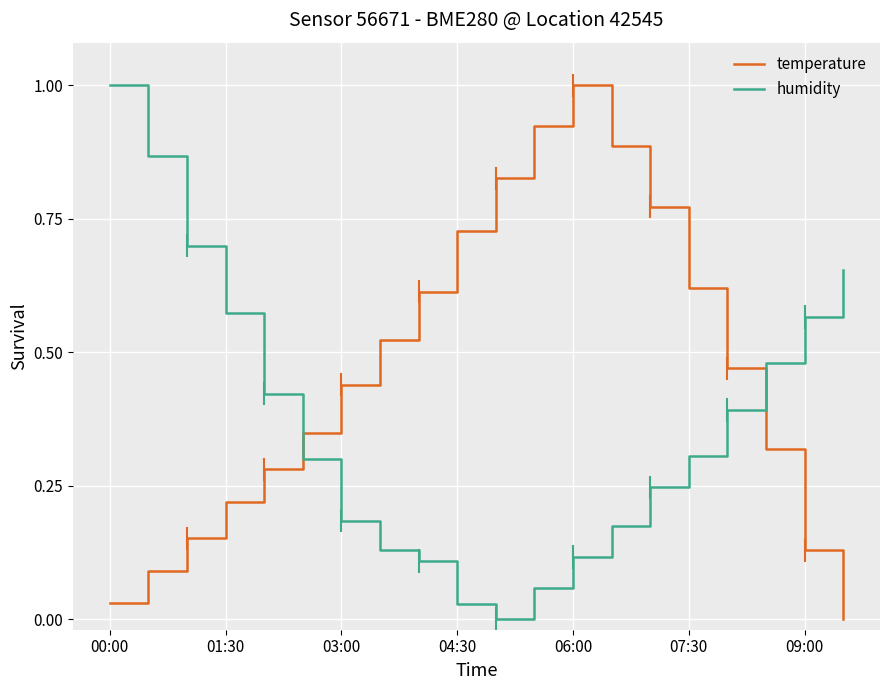

What is the difference between the maximum and minimum values in the humidity series?

1.0